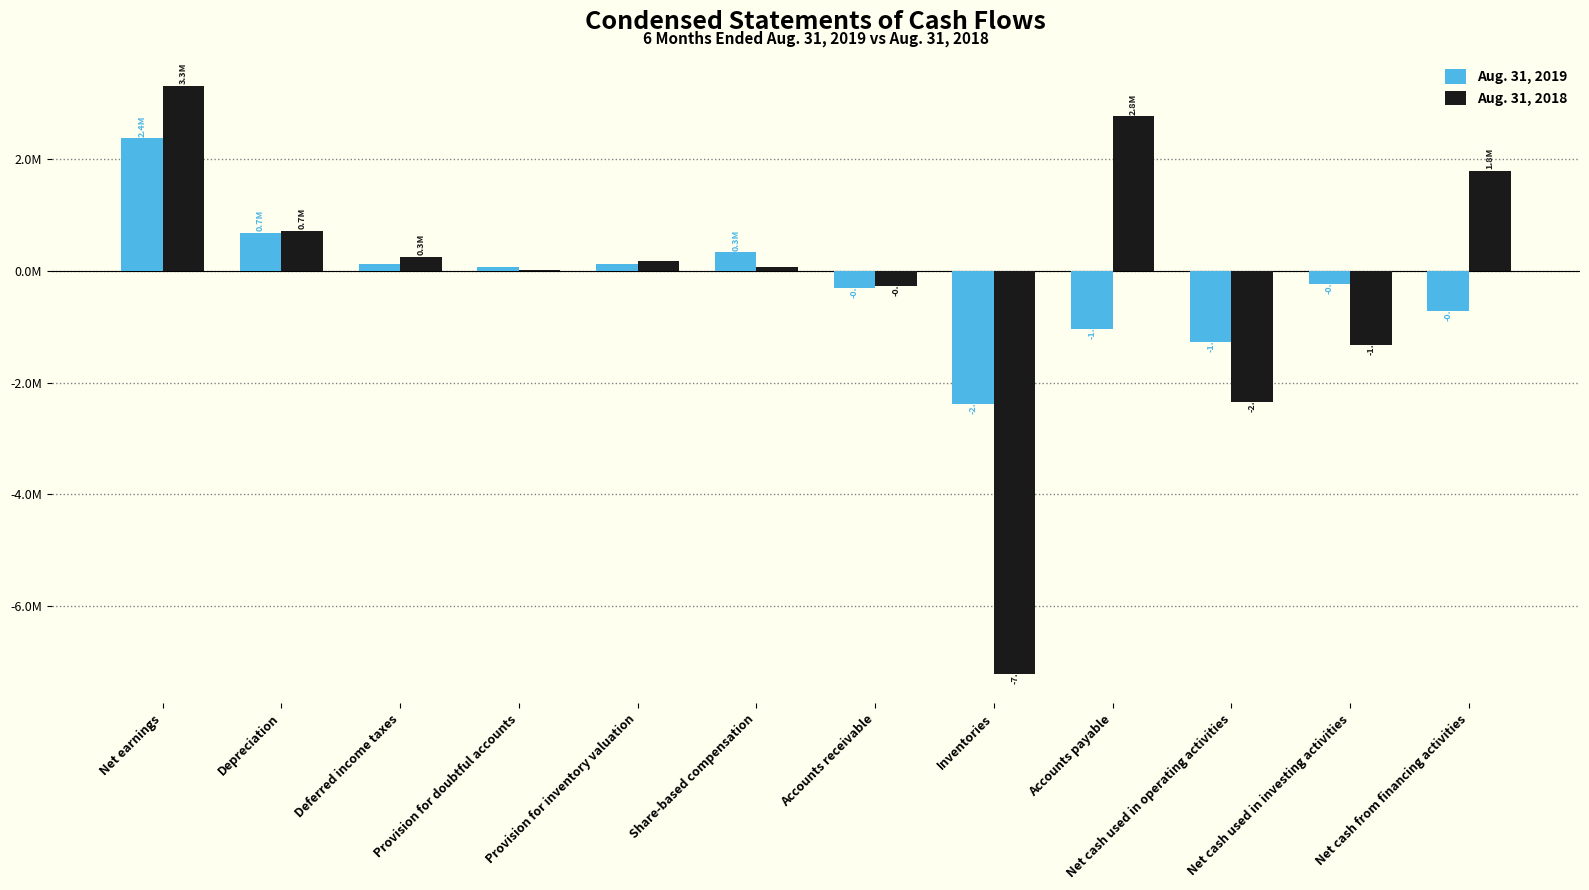

Which series has the largest range (max minus min)?

Aug. 31, 2018